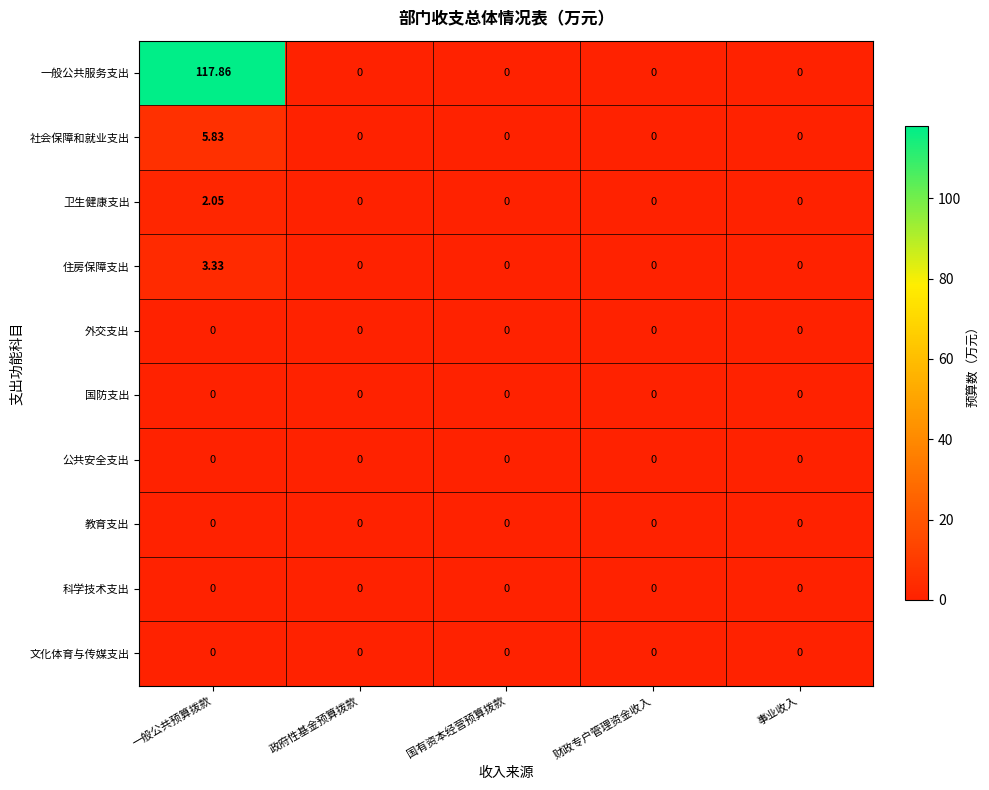

Which series has the widest spread of values?

一般公共服务支出